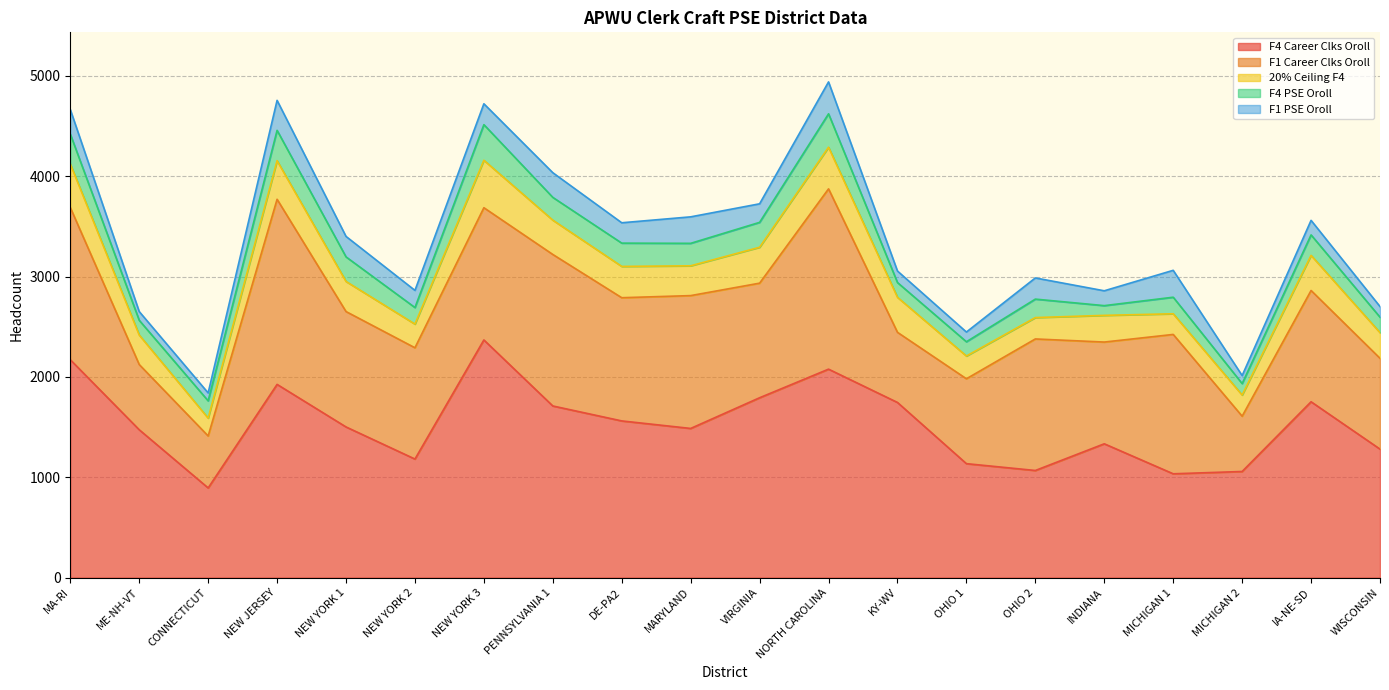

Reading right to left, extract all data points from this chart.

F4 Career Clks Oroll: WISCONSIN=1280	IA-NE-SD=1752	MICHIGAN 2=1057	MICHIGAN 1=1034	INDIANA=1333	OHIO 2=1067	OHIO 1=1135	KY-WV=1745	NORTH CAROLINA=2077	VIRGINIA=1792	MARYLAND=1486	DE-PA2=1561	PENNSYLVANIA 1=1710	NEW YORK 3=2368	NEW YORK 2=1181	NEW YORK 1=1501	NEW JERSEY=1925	CONNECTICUT=893	ME-NH-VT=1473	MA-RI=2171
F1 Career Clks Oroll: WISCONSIN=905	IA-NE-SD=1109	MICHIGAN 2=551	MICHIGAN 1=1389	INDIANA=1014	OHIO 2=1311	OHIO 1=846	KY-WV=699	NORTH CAROLINA=1797	VIRGINIA=1142	MARYLAND=1324	DE-PA2=1228	PENNSYLVANIA 1=1510	NEW YORK 3=1318	NEW YORK 2=1109	NEW YORK 1=1150	NEW JERSEY=1845	CONNECTICUT=518	ME-NH-VT=650	MA-RI=1517
20% Ceiling F4: WISCONSIN=256	IA-NE-SD=350	MICHIGAN 2=211	MICHIGAN 1=206	INDIANA=266	OHIO 2=213	OHIO 1=227	KY-WV=349	NORTH CAROLINA=415	VIRGINIA=358	MARYLAND=297	DE-PA2=312	PENNSYLVANIA 1=342	NEW YORK 3=473	NEW YORK 2=236	NEW YORK 1=300	NEW JERSEY=385	CONNECTICUT=178	ME-NH-VT=294	MA-RI=434
F4 PSE Oroll: WISCONSIN=154	IA-NE-SD=204	MICHIGAN 2=114	MICHIGAN 1=165	INDIANA=97	OHIO 2=184	OHIO 1=142	KY-WV=147	NORTH CAROLINA=333	VIRGINIA=248	MARYLAND=224	DE-PA2=232	PENNSYLVANIA 1=227	NEW YORK 3=355	NEW YORK 2=165	NEW YORK 1=245	NEW JERSEY=302	CONNECTICUT=172	ME-NH-VT=147	MA-RI=298
F1 PSE Oroll: WISCONSIN=106	IA-NE-SD=145	MICHIGAN 2=80	MICHIGAN 1=268	INDIANA=148	OHIO 2=211	OHIO 1=97	KY-WV=115	NORTH CAROLINA=318	VIRGINIA=185	MARYLAND=264	DE-PA2=203	PENNSYLVANIA 1=246	NEW YORK 3=208	NEW YORK 2=171	NEW YORK 1=204	NEW JERSEY=299	CONNECTICUT=79	ME-NH-VT=87	MA-RI=245